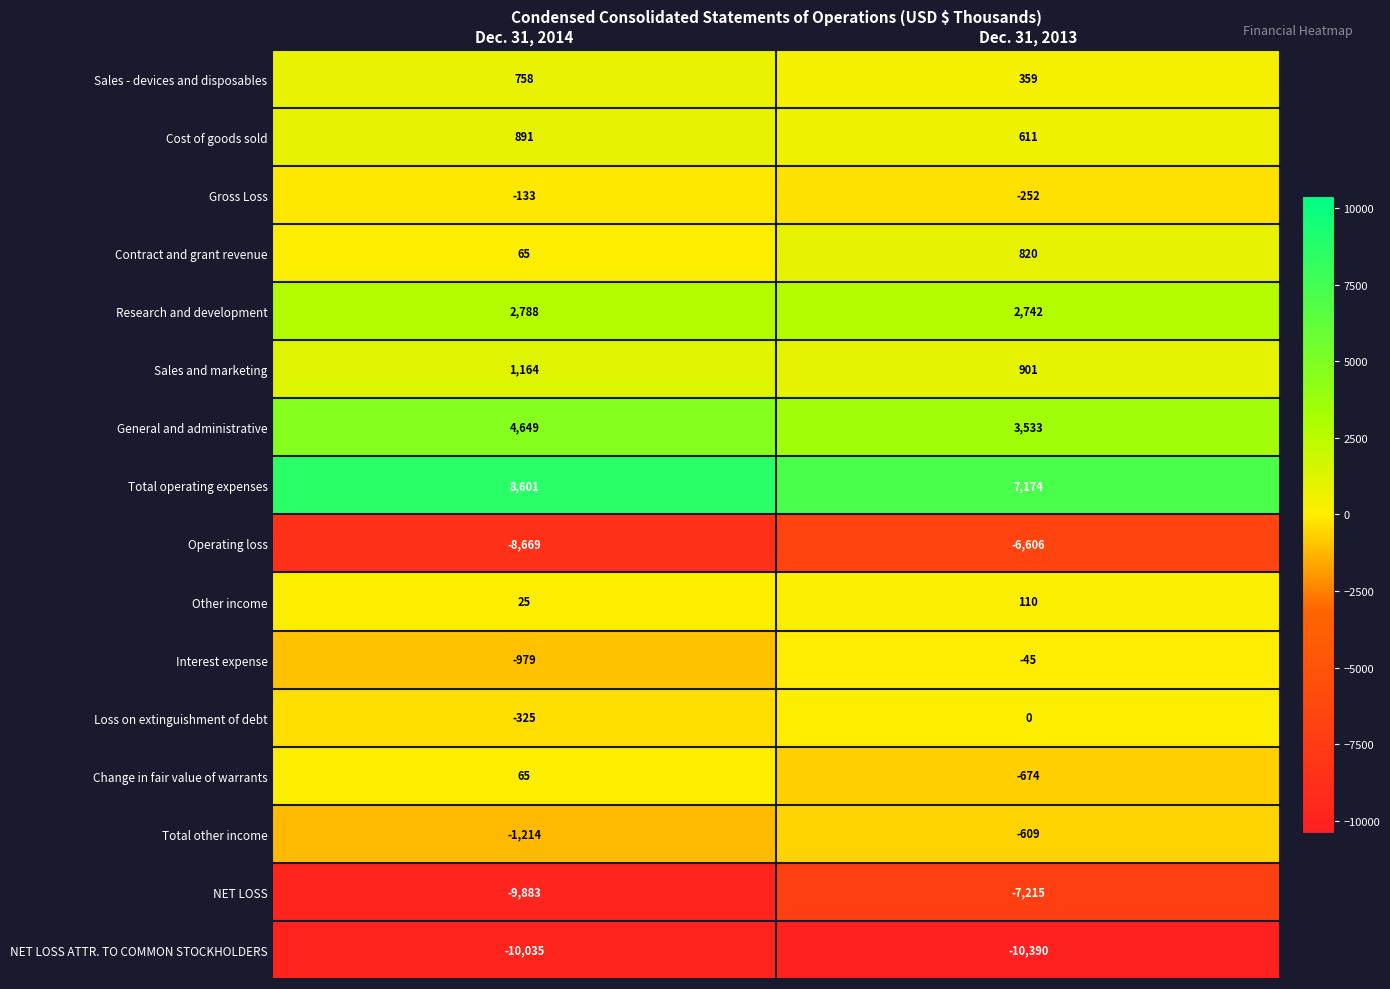

Which category has the highest value across all series?

Dec. 31, 2014